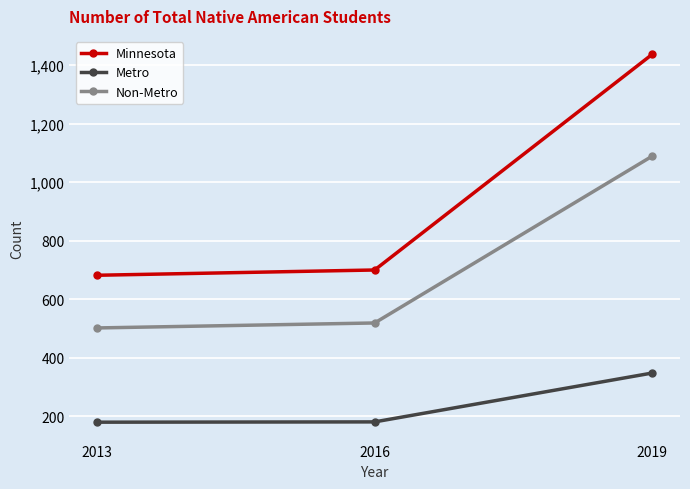

Rank the series by their average value, from highest to lowest.

Minnesota, Non-Metro, Metro